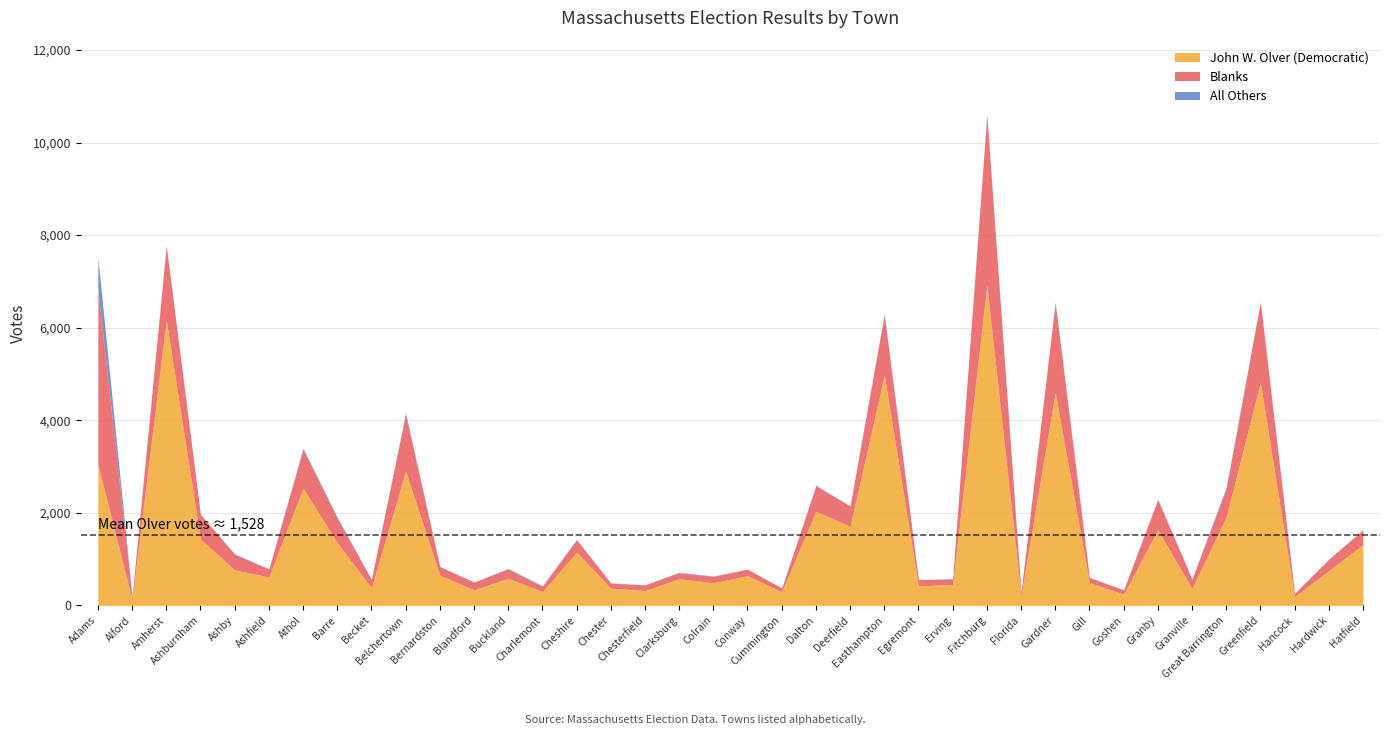

Which has a higher value, Ashburnham or Alford?

Ashburnham